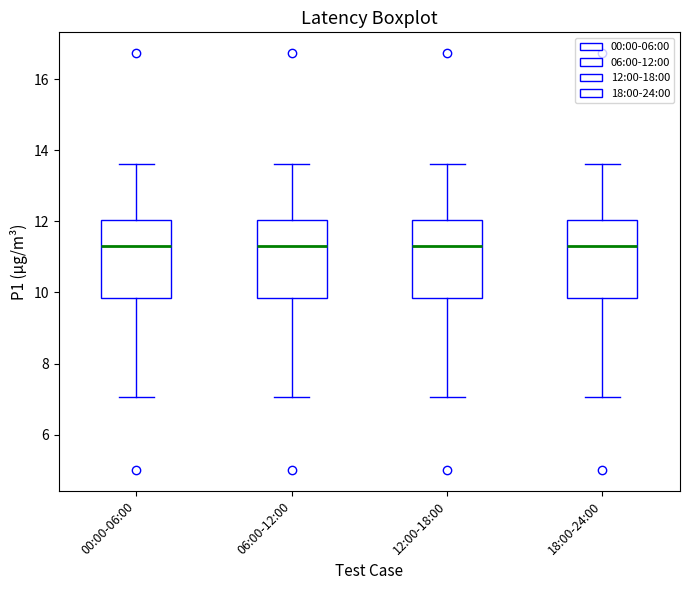

Reading left to right, transcribe this box plot: for each box, give where its median line is, the range the box spans, and where its two whiskers end, as read against the y-axis. The values are not printed on the chart, so give them approximately, as read against the axis.

00:00-06:00: median 11.4, box 9.8 to 12.0, whiskers 7.0 to 13.6
06:00-12:00: median 11.4, box 9.8 to 12.0, whiskers 7.0 to 13.6
12:00-18:00: median 11.4, box 9.8 to 12.0, whiskers 7.0 to 13.6
18:00-24:00: median 11.4, box 9.8 to 12.0, whiskers 7.0 to 13.6